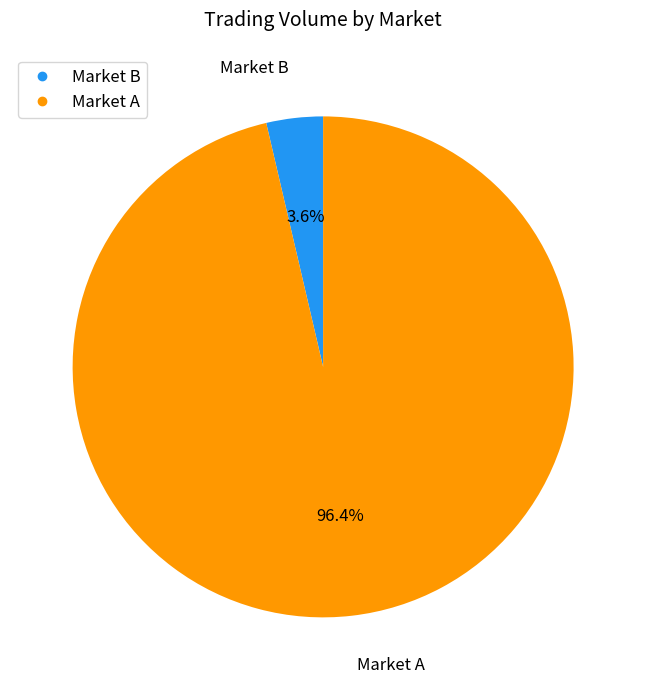

Is there any slice that represents more than half of the pie?

Yes